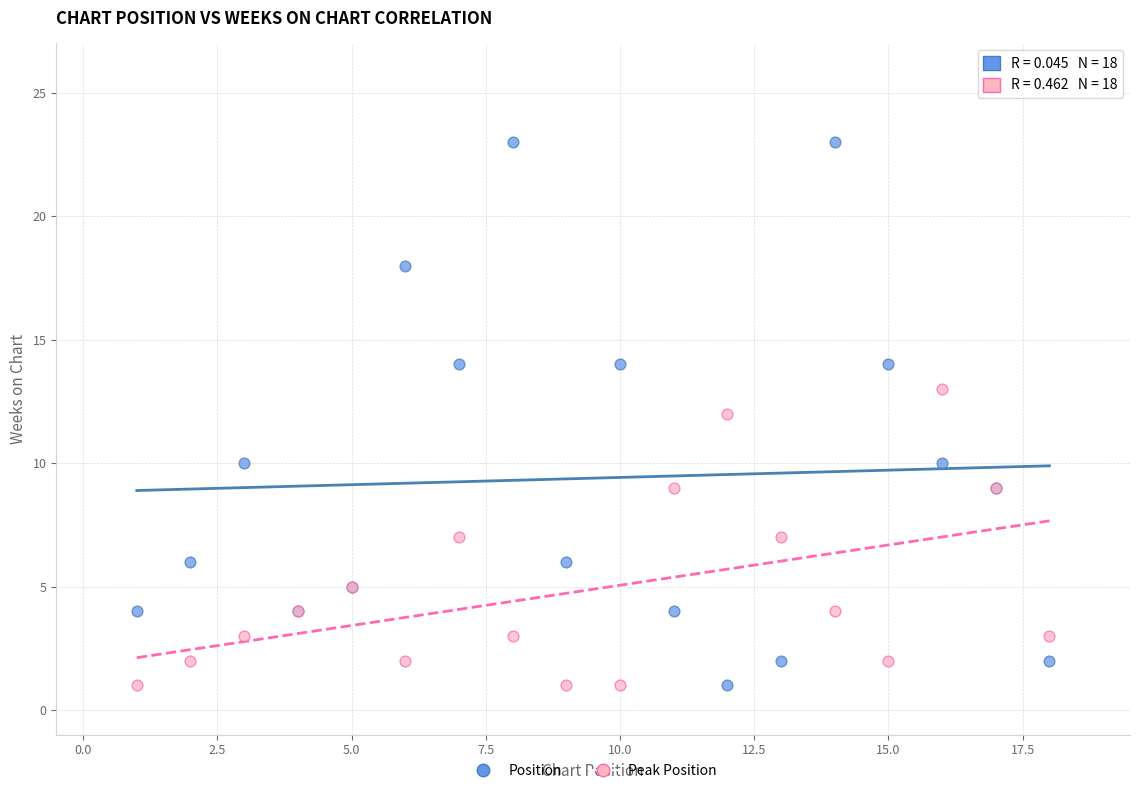

Which series has the widest spread of Y values?

Position